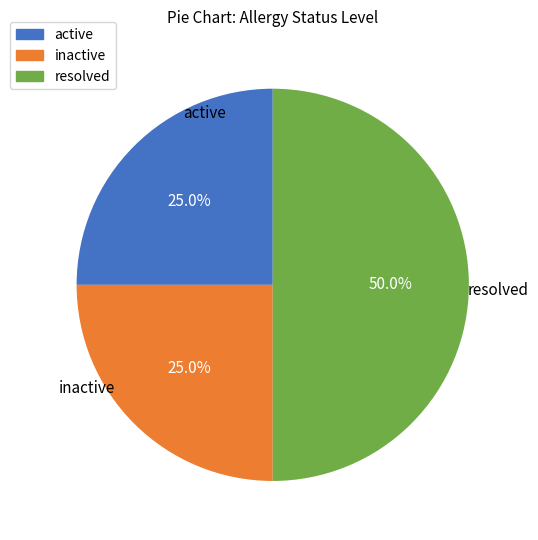

Is active the majority of the pie?

No